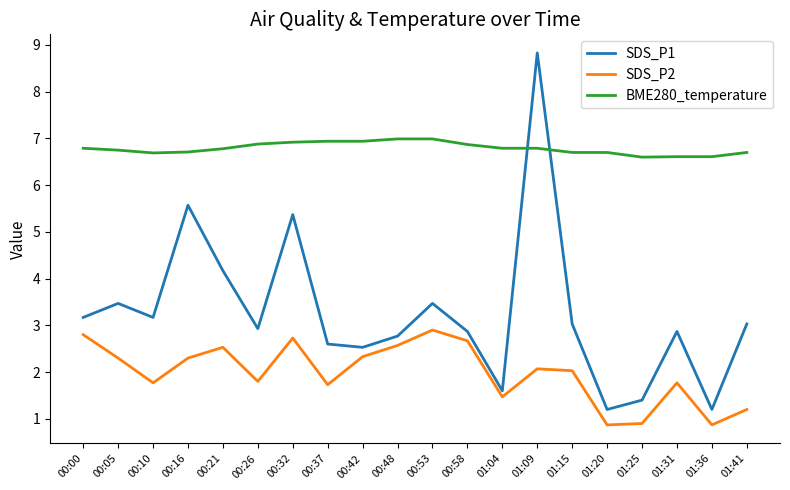

List the series in order of their peak value, highest first.

SDS_P1, BME280_temperature, SDS_P2